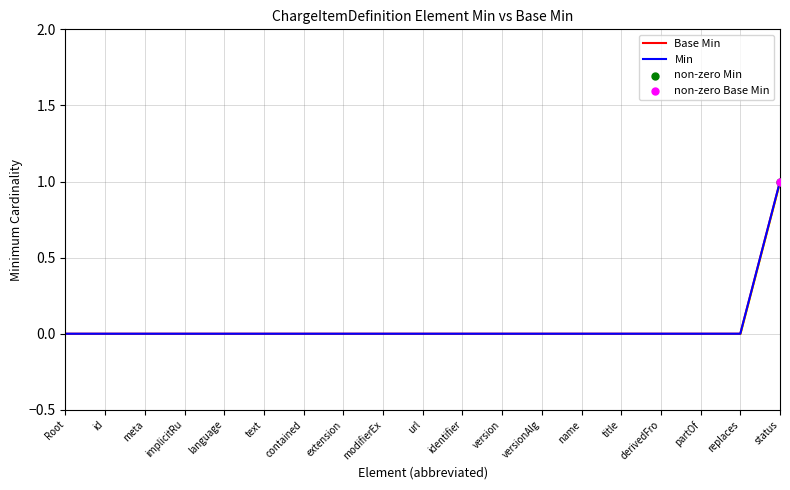

Which series reaches the minimum Y coordinate?

Base Min